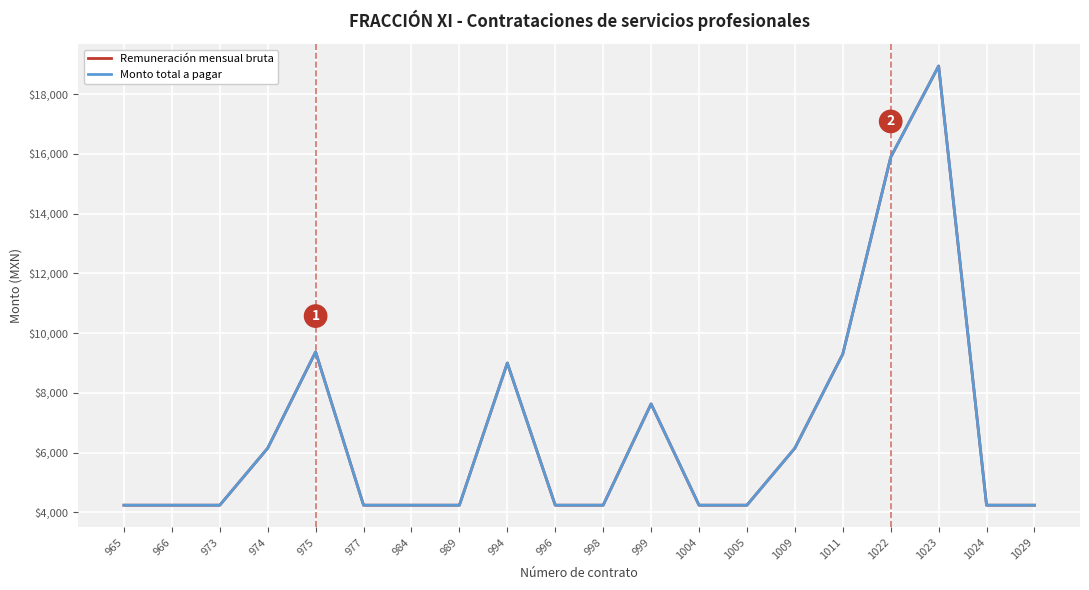

How many interior local peaks does the Remuneración mensual bruta series have?

4